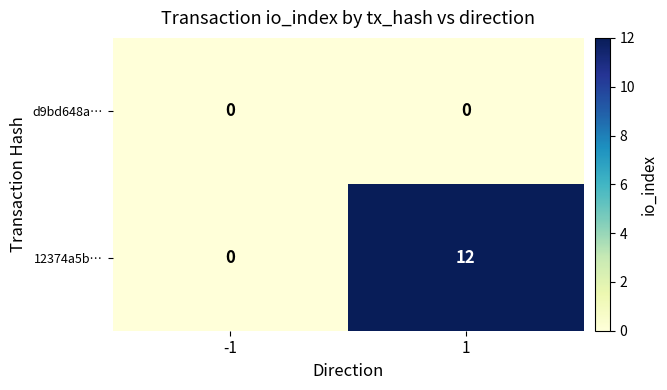

Reading left to right, extract all data points from this chart.

d9bd648a…: -1=0	1=0
12374a5b…: -1=0	1=12